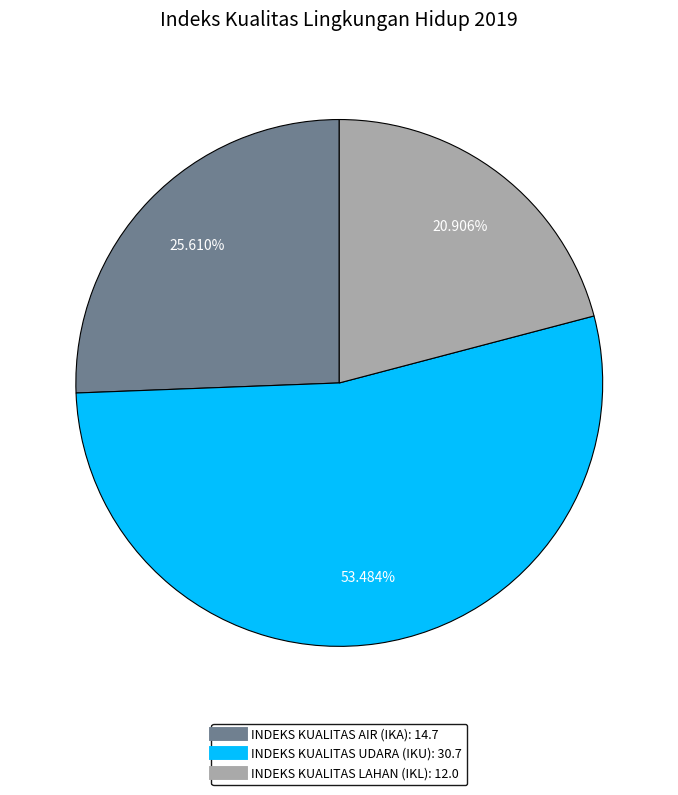

Rank the categories by value from lowest to highest.

INDEKS KUALITAS LAHAN (IKL), INDEKS KUALITAS AIR (IKA), INDEKS KUALITAS UDARA (IKU)